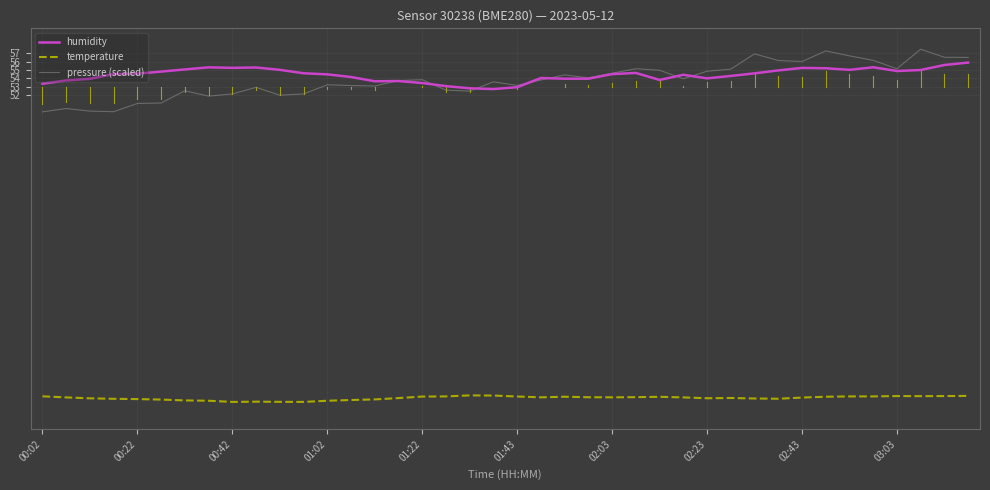

What is the maximum value for temperature?

16.1